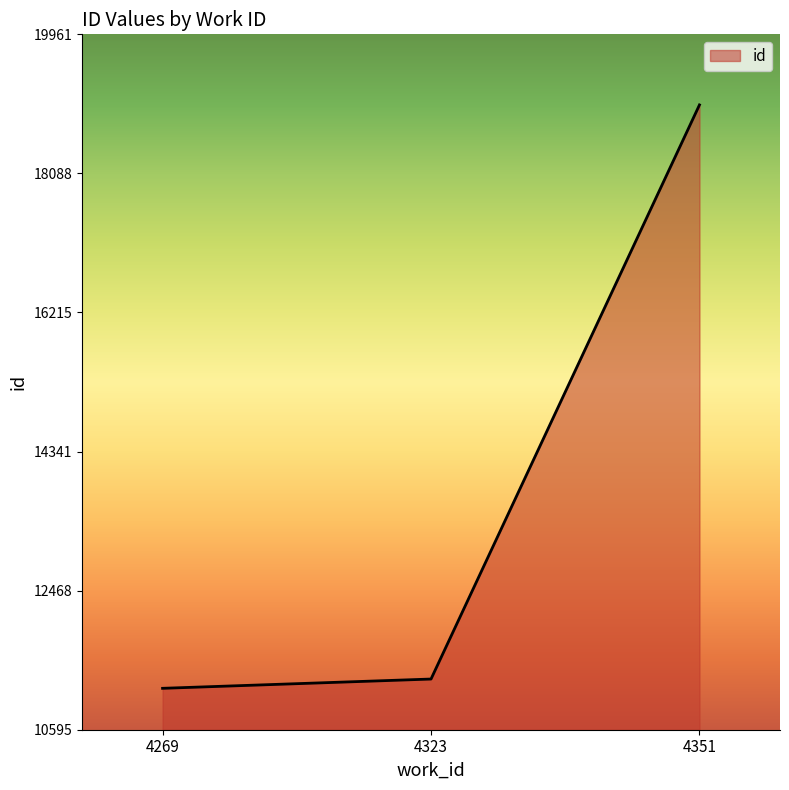

What is the difference between the values at 4323 and 4351?

7733